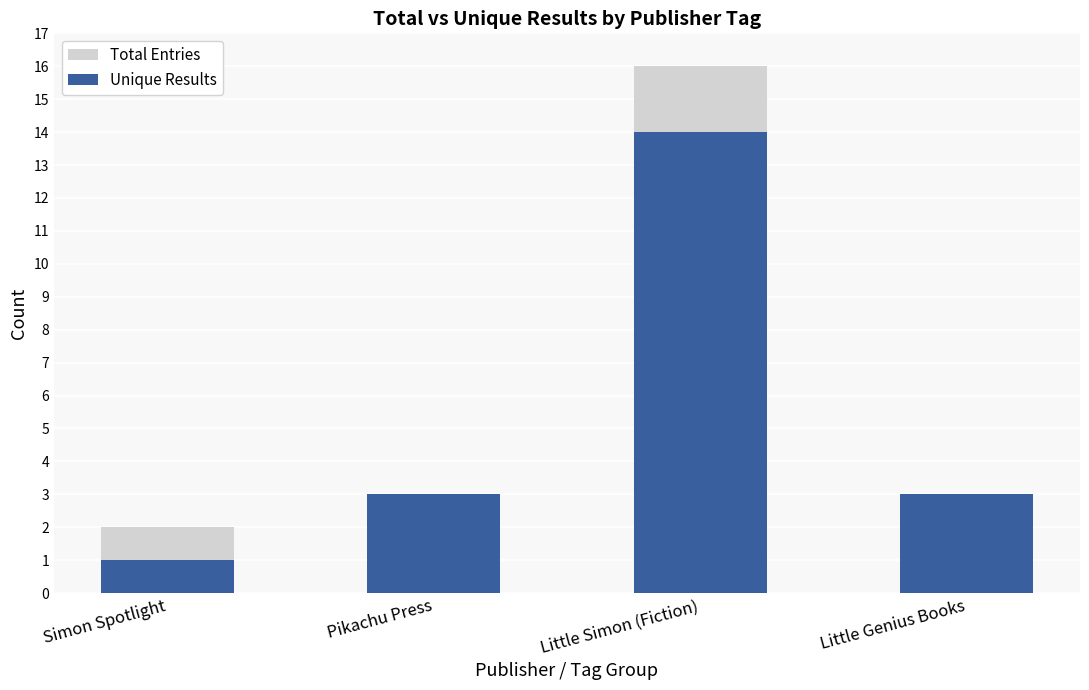

Is it true that Total Entries equals 3 at Pikachu Press?

True